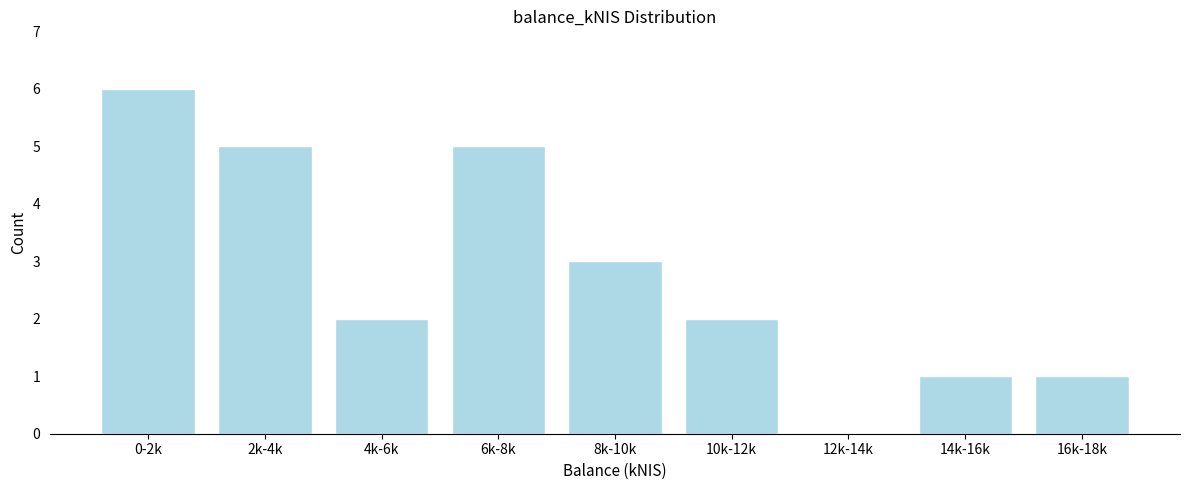

Reading right to left, list all the values displayed in this chart.

16k-18k=1	14k-16k=1	12k-14k=0	10k-12k=2	8k-10k=3	6k-8k=5	4k-6k=2	2k-4k=5	0-2k=6